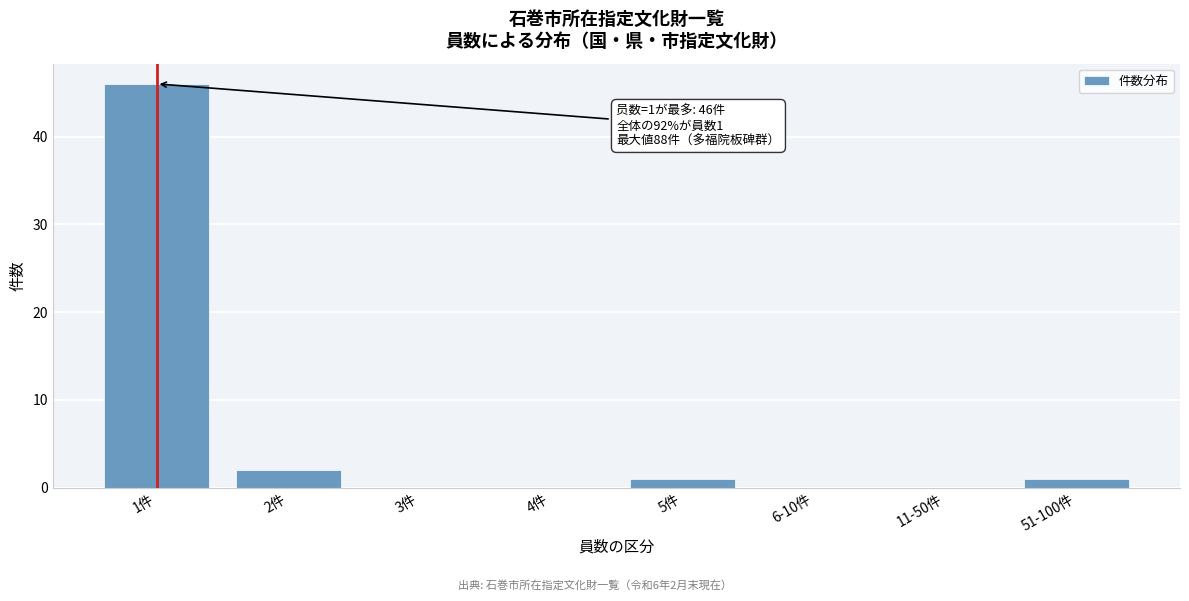

Reading left to right, extract all data points from this chart.

1件=46	2件=2	3件=0	4件=0	5件=1	6-10件=0	11-50件=0	51-100件=1